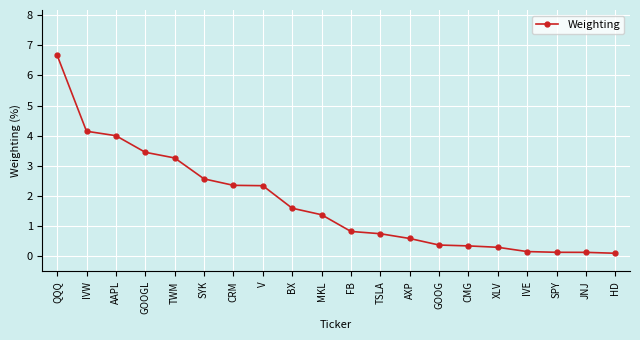

What is the minimum value shown in the chart?

0.1